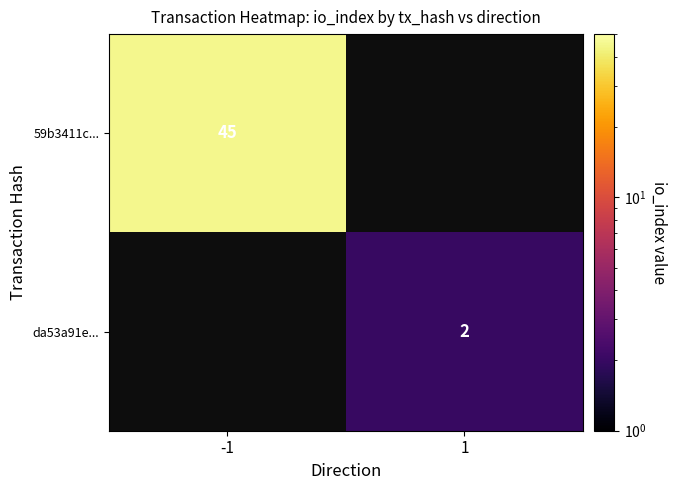

True or false: 59b3411c... has a value of 45 at -1.

True